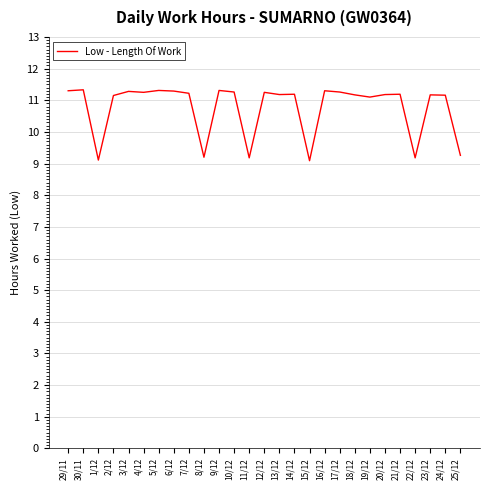

What position from the left is 7/12?

9